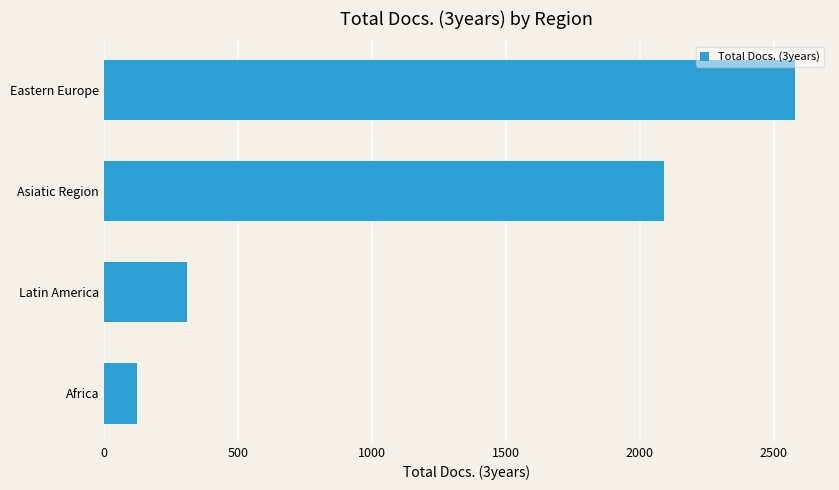

What is the difference between the maximum and minimum values?

2458